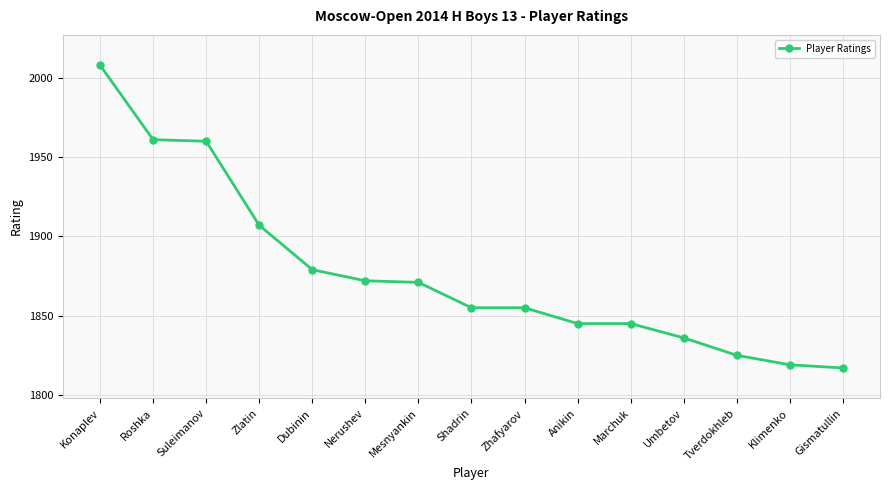

Which label corresponds to the largest value in the chart?

Konaplev